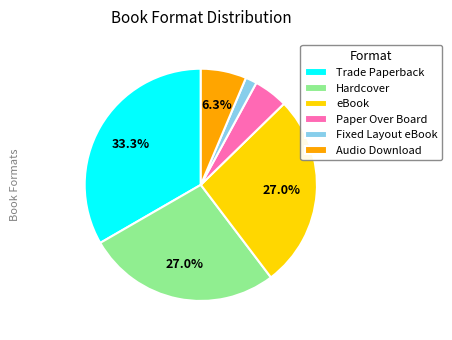

To the nearest percent, what is the average slice percentage?

17%